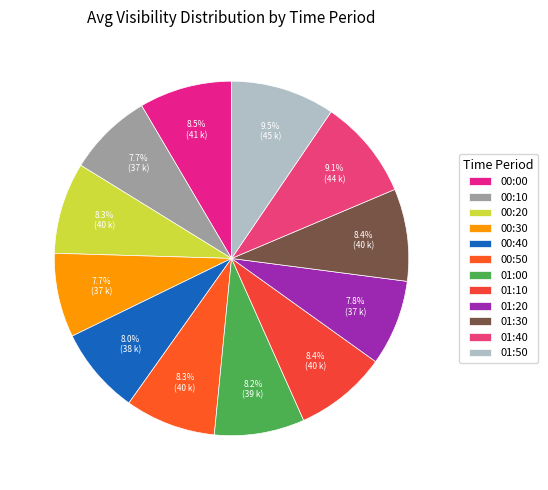

How many segments does this pie chart have?

12